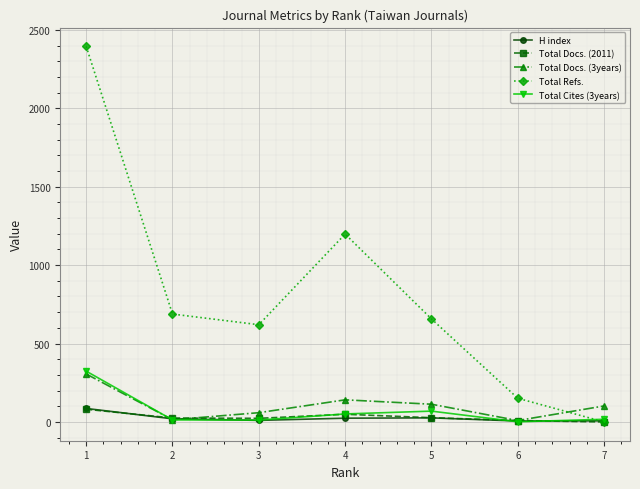

Which series has the largest total across all categories?

Total Refs.